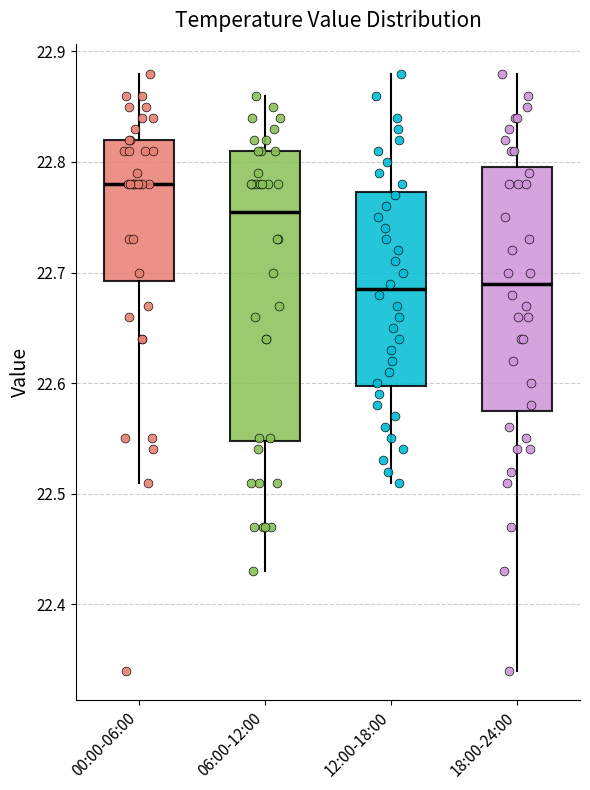

Reading left to right, transcribe this box plot: for each box, give where its median line is, the range the box spans, and where its two whiskers end, as read against the y-axis. The values are not printed on the chart, so give them approximately, as read against the axis.

00:00-06:00: median 22.78, box 22.69 to 22.82, whiskers 22.51 to 22.88
06:00-12:00: median 22.76, box 22.55 to 22.81, whiskers 22.43 to 22.86
12:00-18:00: median 22.69, box 22.60 to 22.77, whiskers 22.51 to 22.88
18:00-24:00: median 22.69, box 22.58 to 22.80, whiskers 22.34 to 22.88